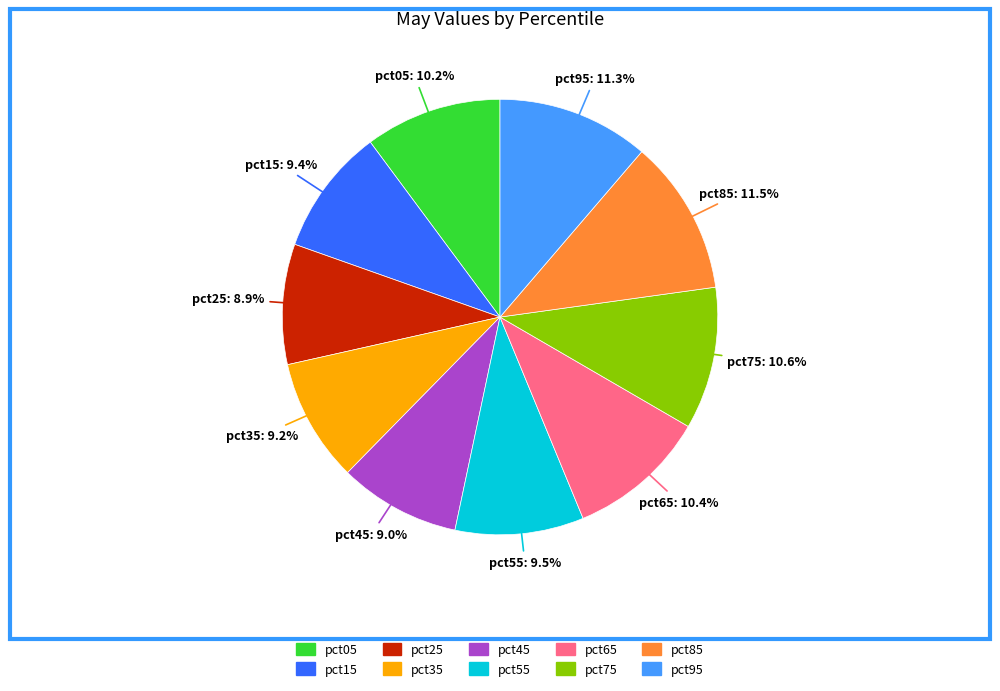

How many segments does this pie chart have?

10